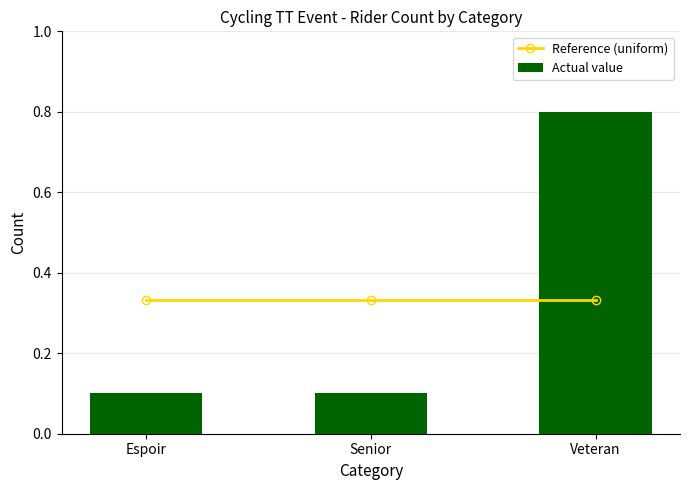

Between Senior and Veteran, which is larger?

Senior